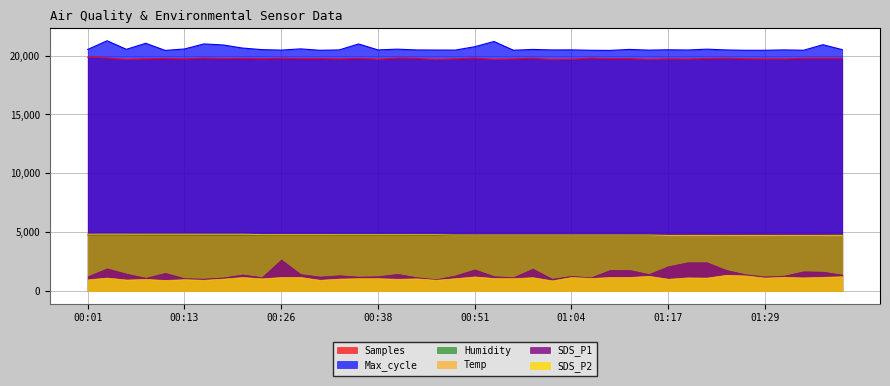

Does the chart display data point markers on the line(s)?

No